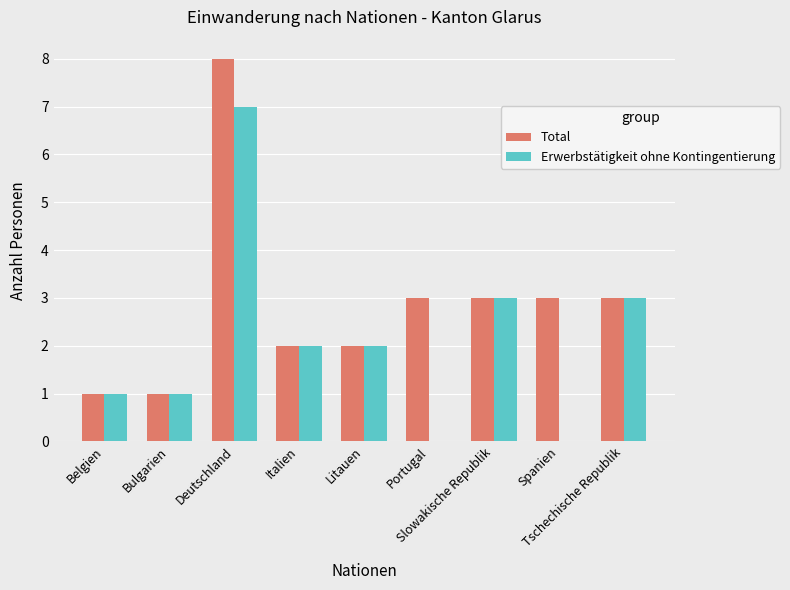

Reading left to right, list all the values displayed in this chart.

Total: Belgien=1	Bulgarien=1	Deutschland=8	Italien=2	Litauen=2	Portugal=3	Slowakische Republik=3	Spanien=3	Tschechische Republik=3
Erwerbstätigkeit ohne Kontingentierung: Belgien=1	Bulgarien=1	Deutschland=7	Italien=2	Litauen=2	Portugal=0	Slowakische Republik=3	Spanien=0	Tschechische Republik=3